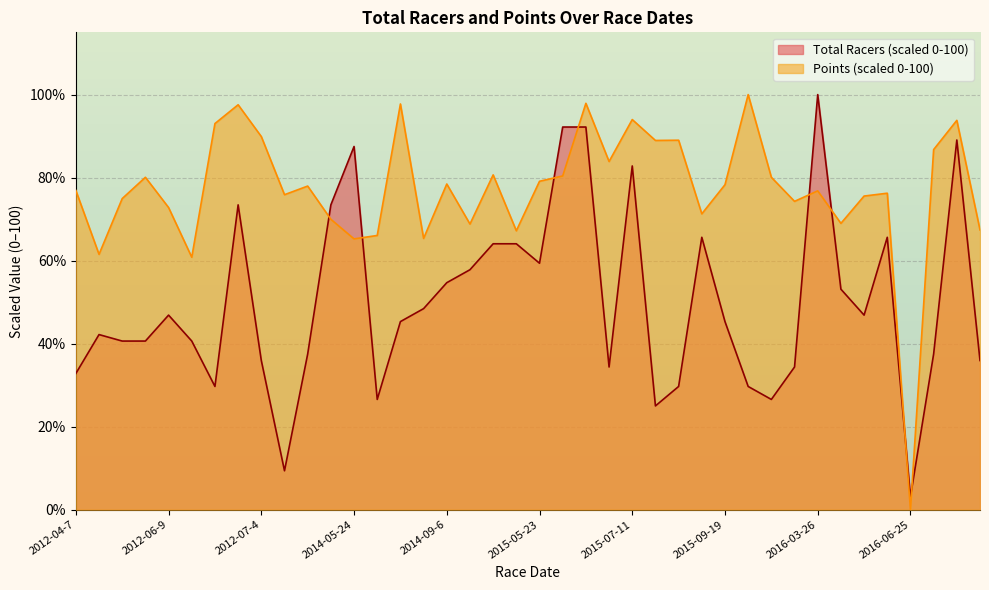

How many times do Points and Total Racers cross each other?

8